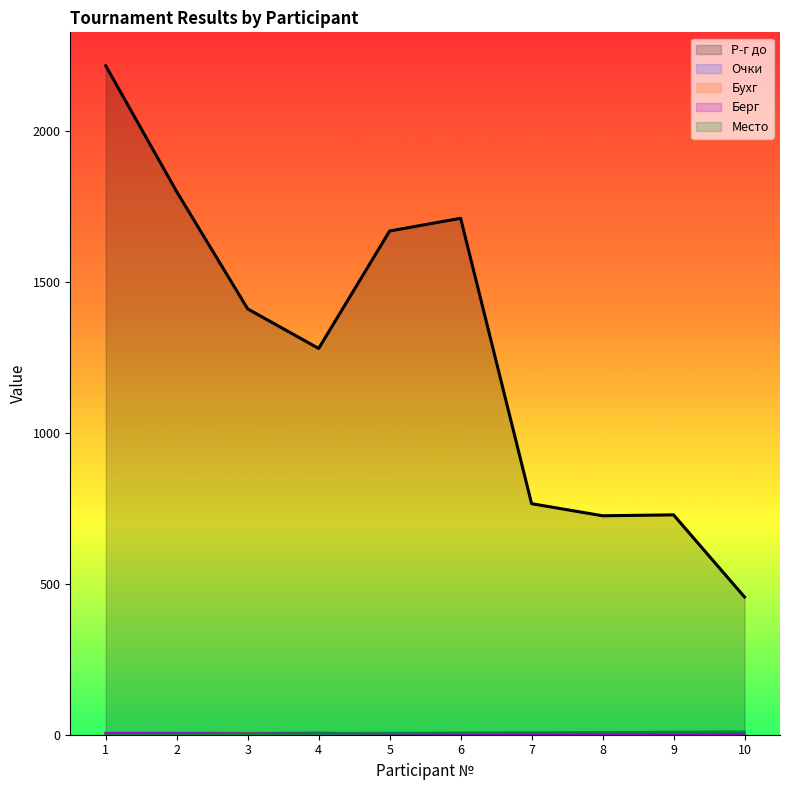

True or false: Р-г до has more than 2 points higher than both neighbors.

False